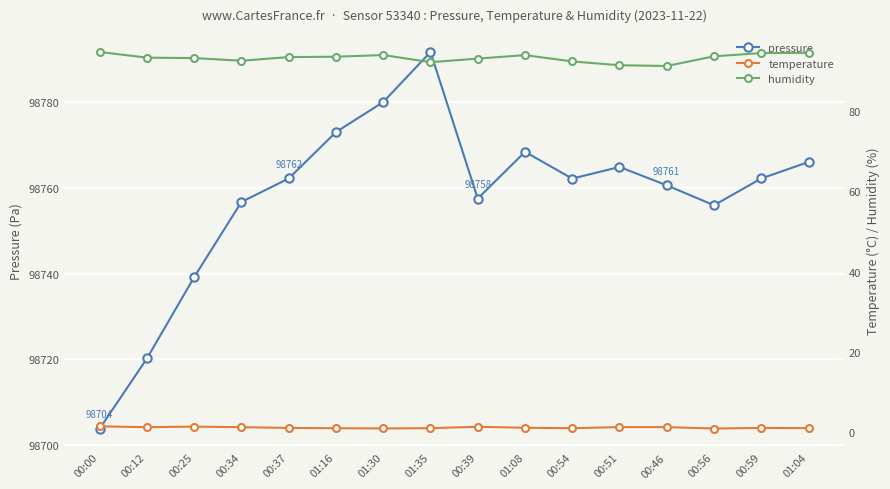

Does the chart display data point markers on the line(s)?

Yes